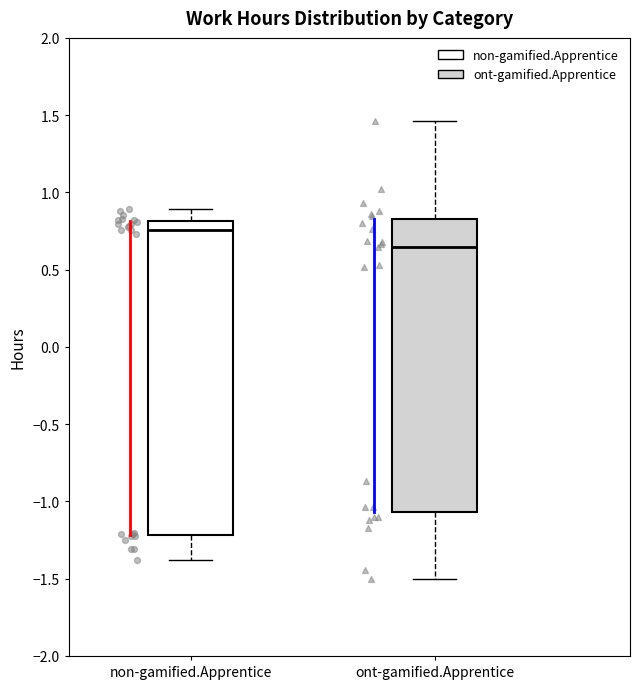

Reading left to right, transcribe this box plot: for each box, give where its median line is, the range the box spans, and where its two whiskers end, as read against the y-axis. The values are not printed on the chart, so give them approximately, as read against the axis.

non-gamified.Apprentice: median 0.75, box -1.20 to 0.80, whiskers -1.40 to 0.90
ont-gamified.Apprentice: median 0.65, box -1.05 to 0.85, whiskers -1.50 to 1.45